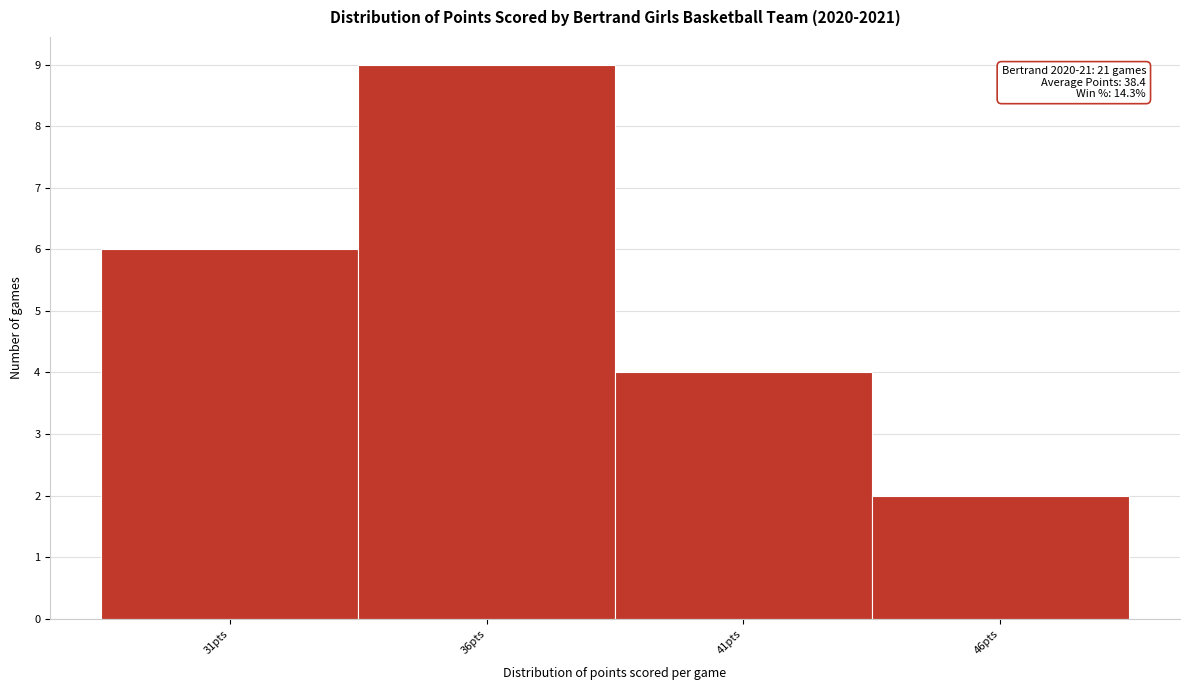

Reading left to right, transcribe all the data shown in this chart.

31pts=6	36pts=9	41pts=4	46pts=2